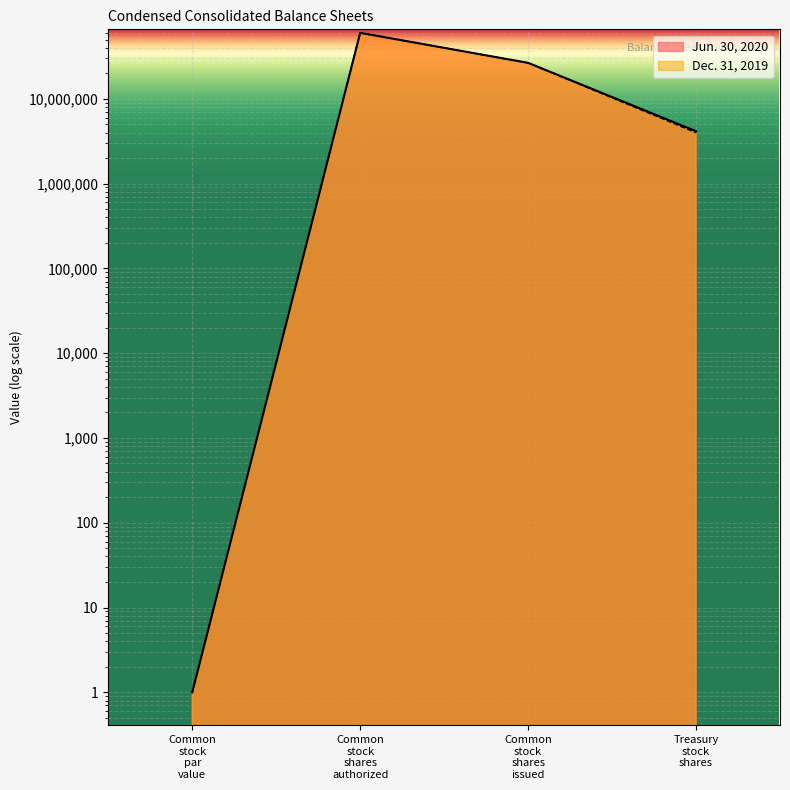

Where is the first local maximum for Dec. 31, 2019?

Common stock shares authorized